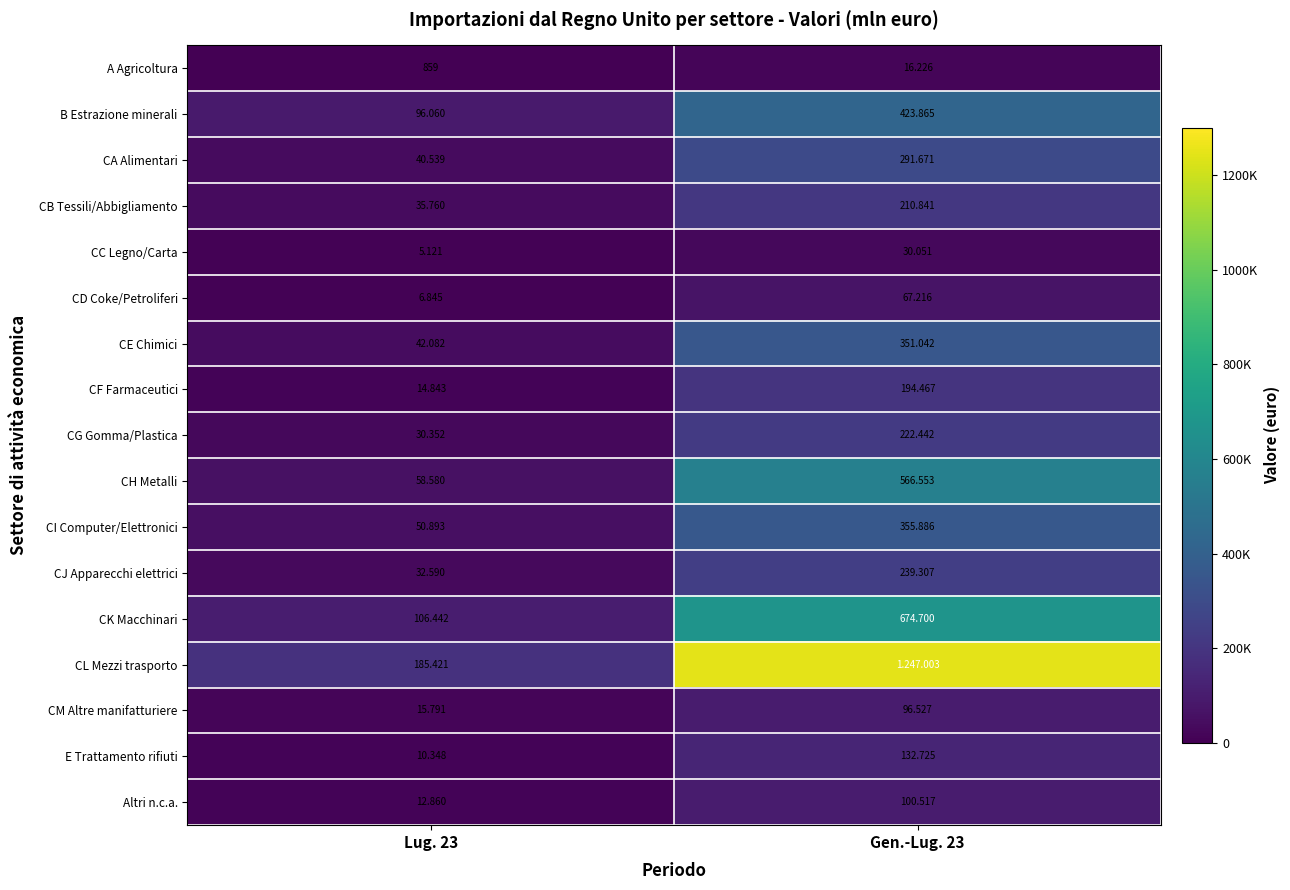

At which label does CI Computer/Elettronici reach its minimum?

Lug. 23